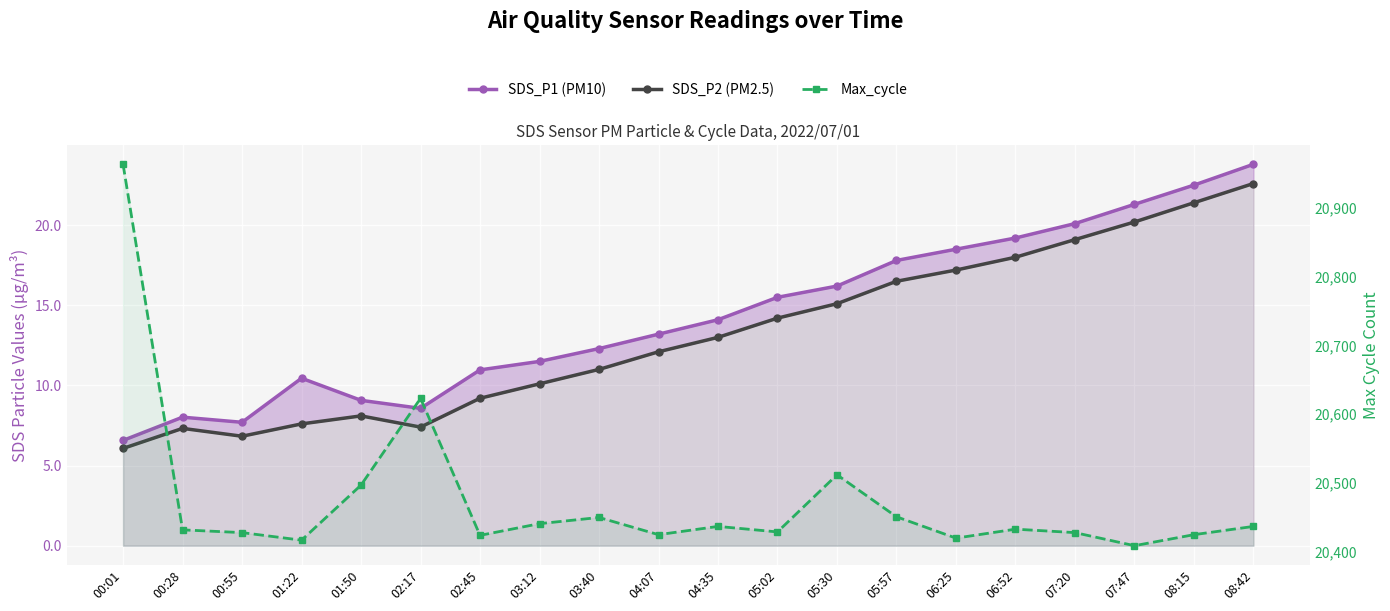

Which series has the largest total across all categories?

Max_cycle